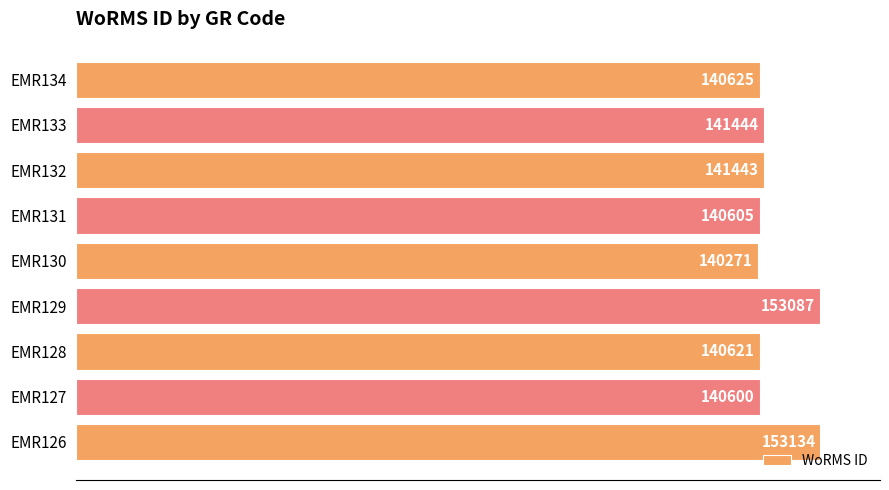

Is it true that the value at EMR128 is 140621?

True